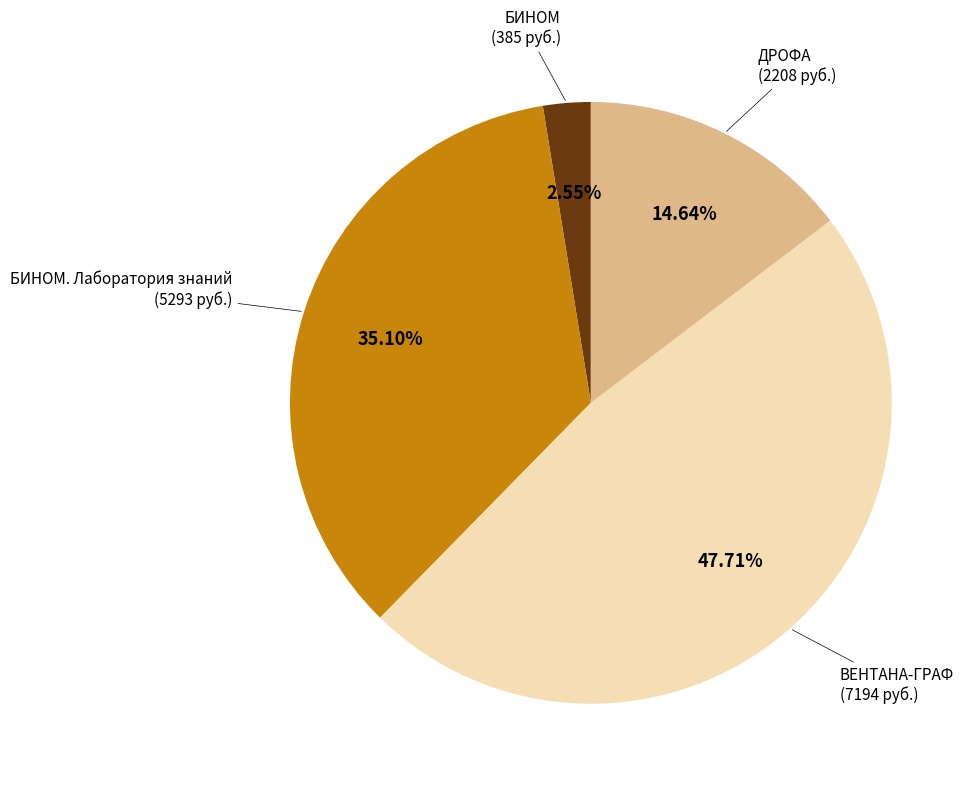

Which category has the biggest portion of the pie?

ВЕНТАНА-ГРАФ